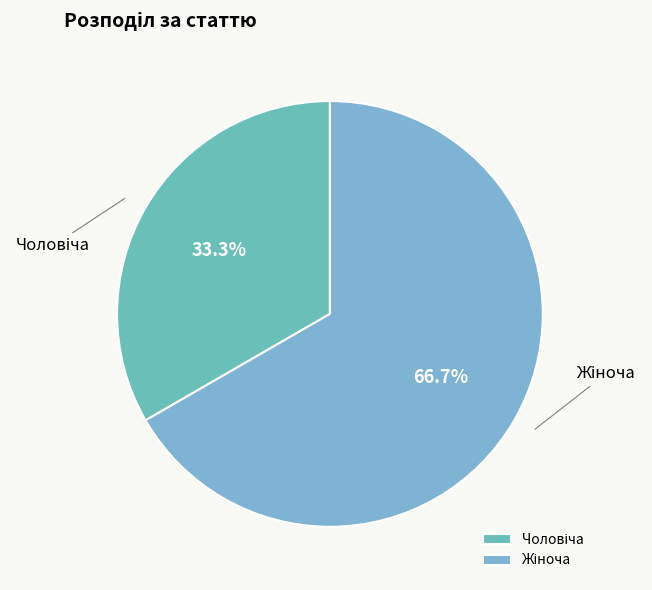

Is there a majority slice in this chart?

Yes